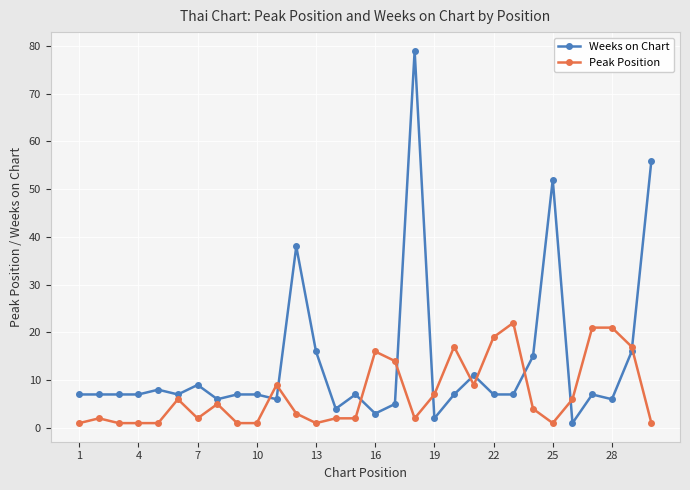

List the series in order of their overall mean, highest first.

Weeks on Chart, Peak Position